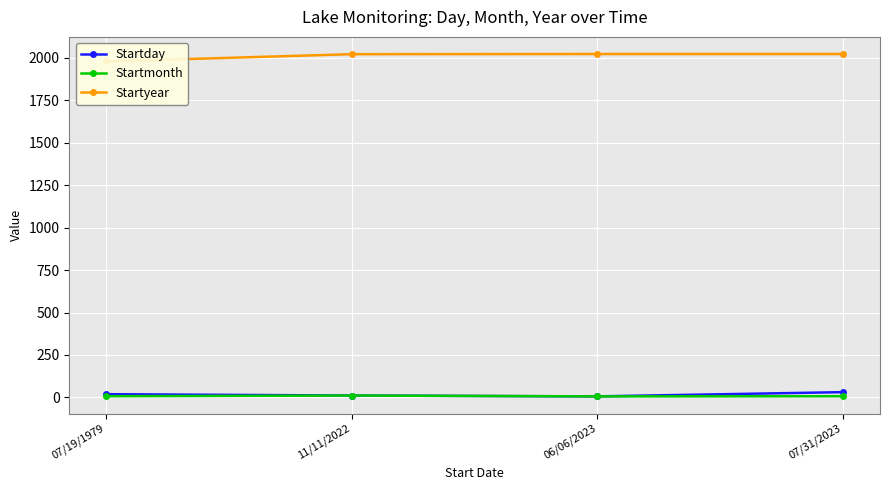

What is the maximum value shown in the chart?

2023